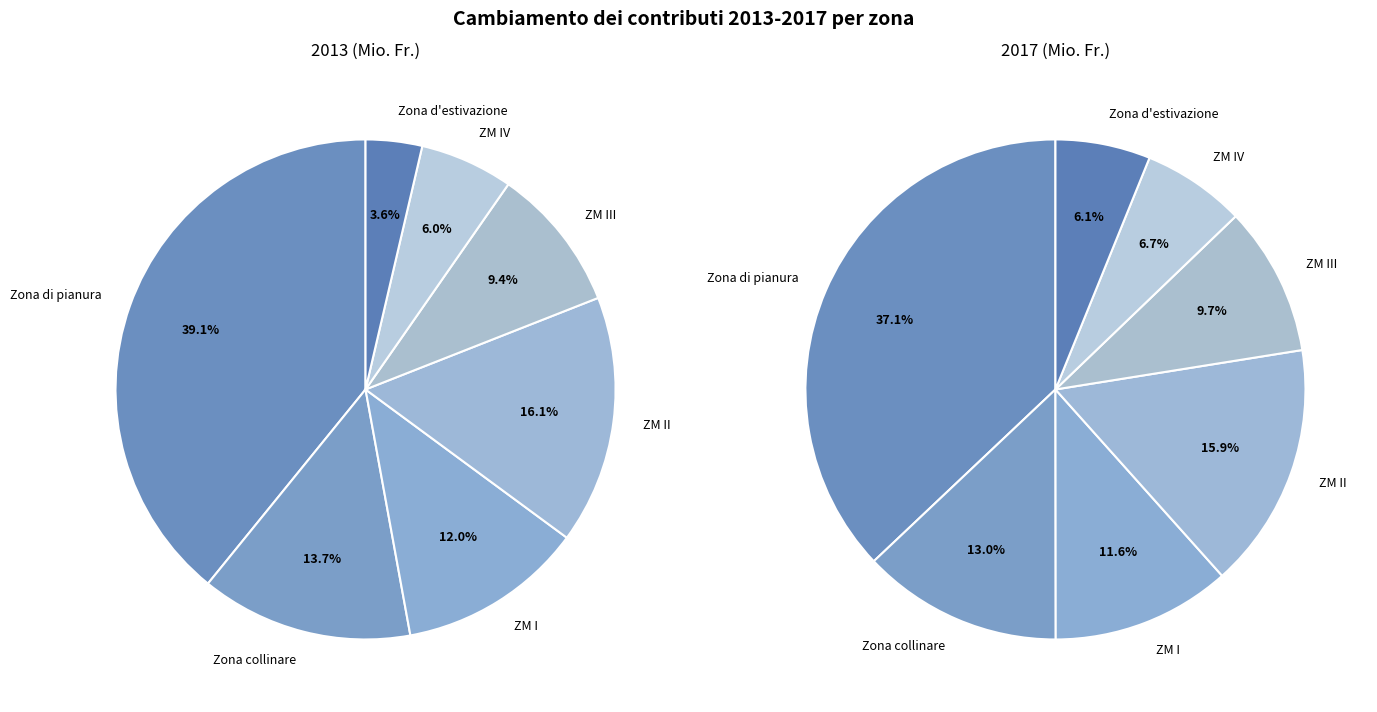

Is there a majority slice in this chart?

No